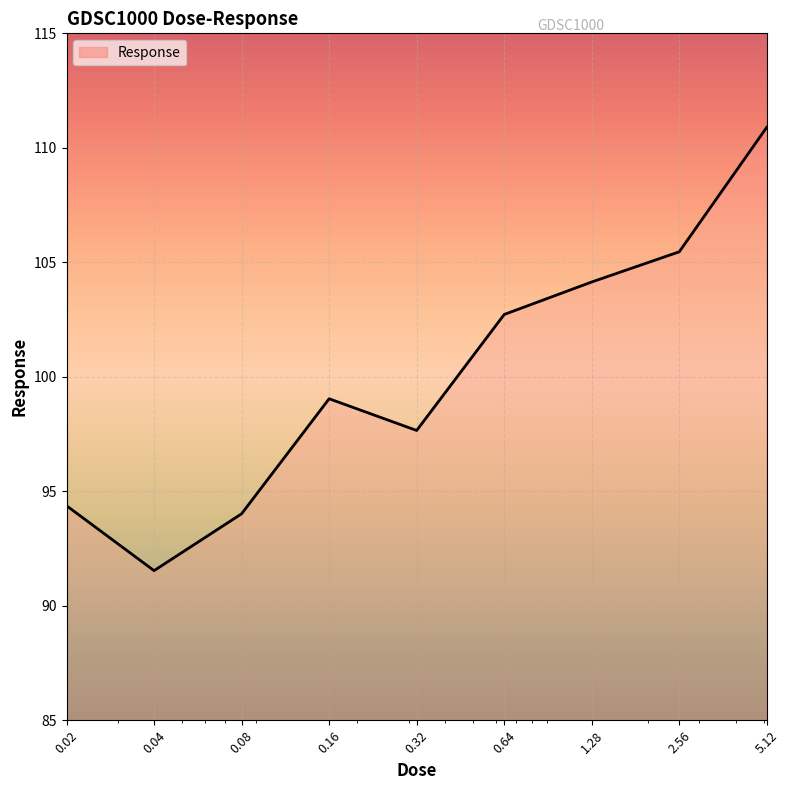

At which category does the data reach its first local peak?

0.16